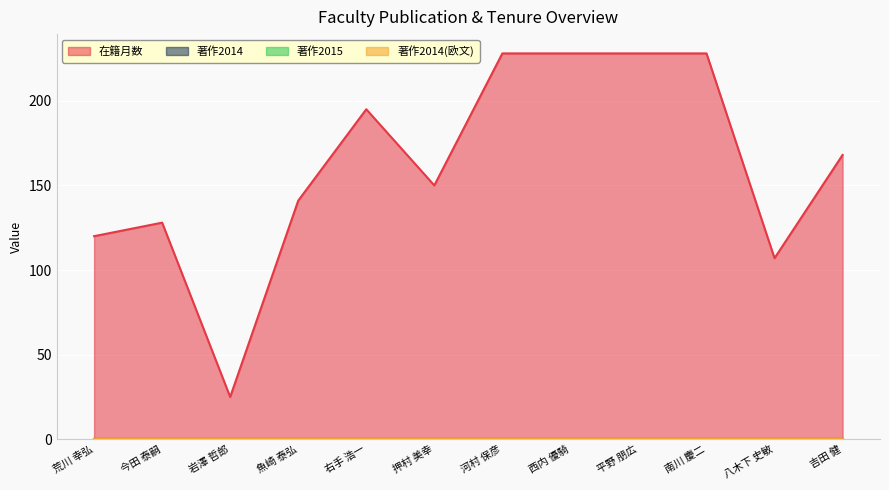

What is the total value across all series at 南川 慶二?

228